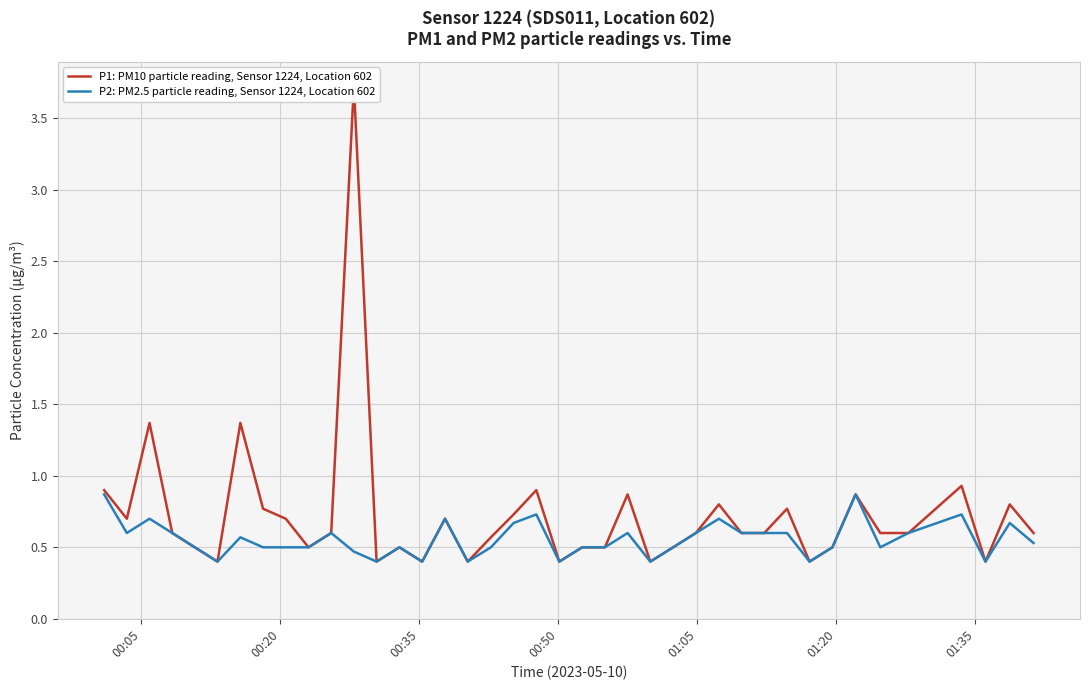

What is the minimum value for P2: PM2.5 particle reading, Sensor 1224, Location 602?

0.4